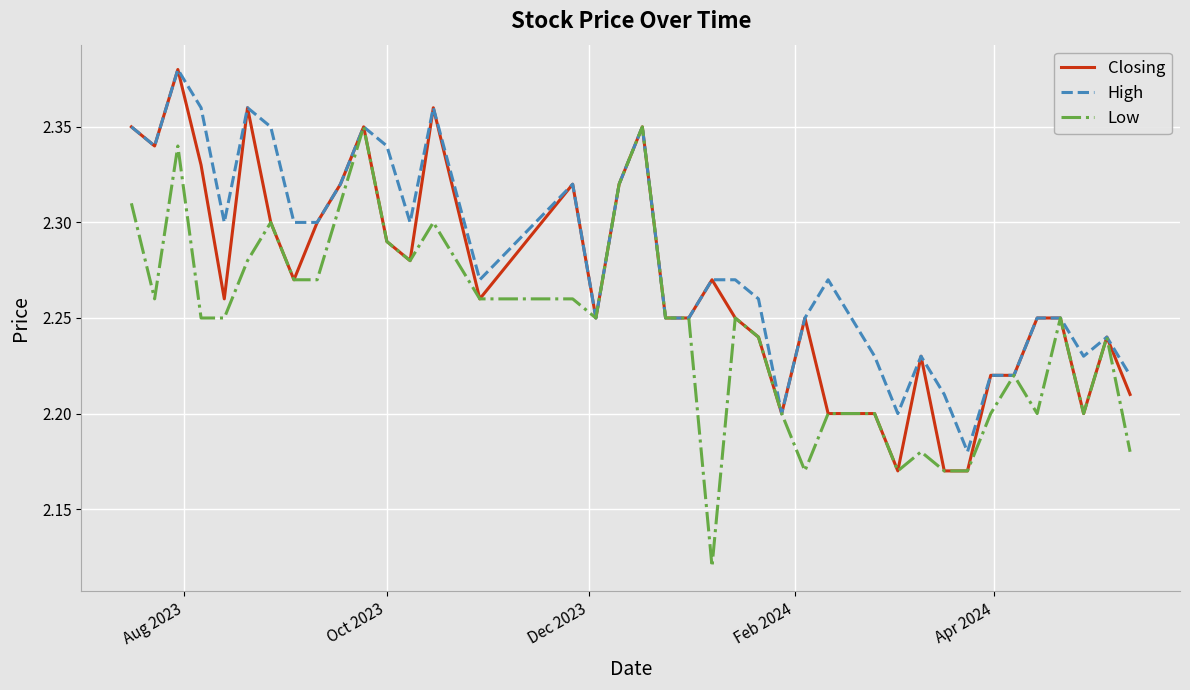

Which series has the largest total across all categories?

High